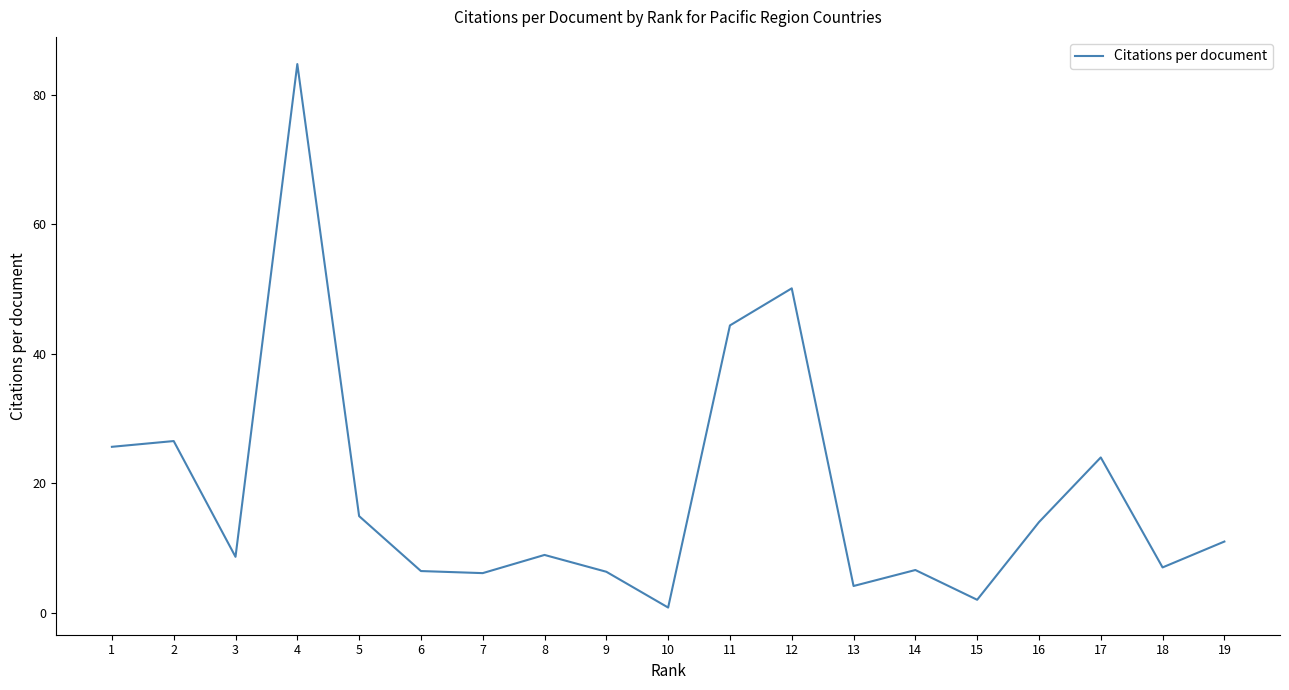

What is the average value?

18.5